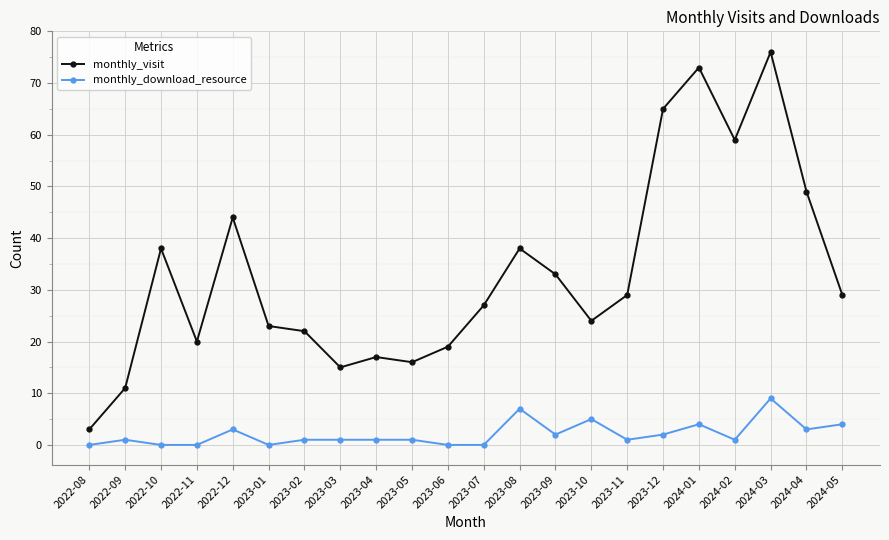

What are all the series names shown in the legend?

monthly_visit, monthly_download_resource